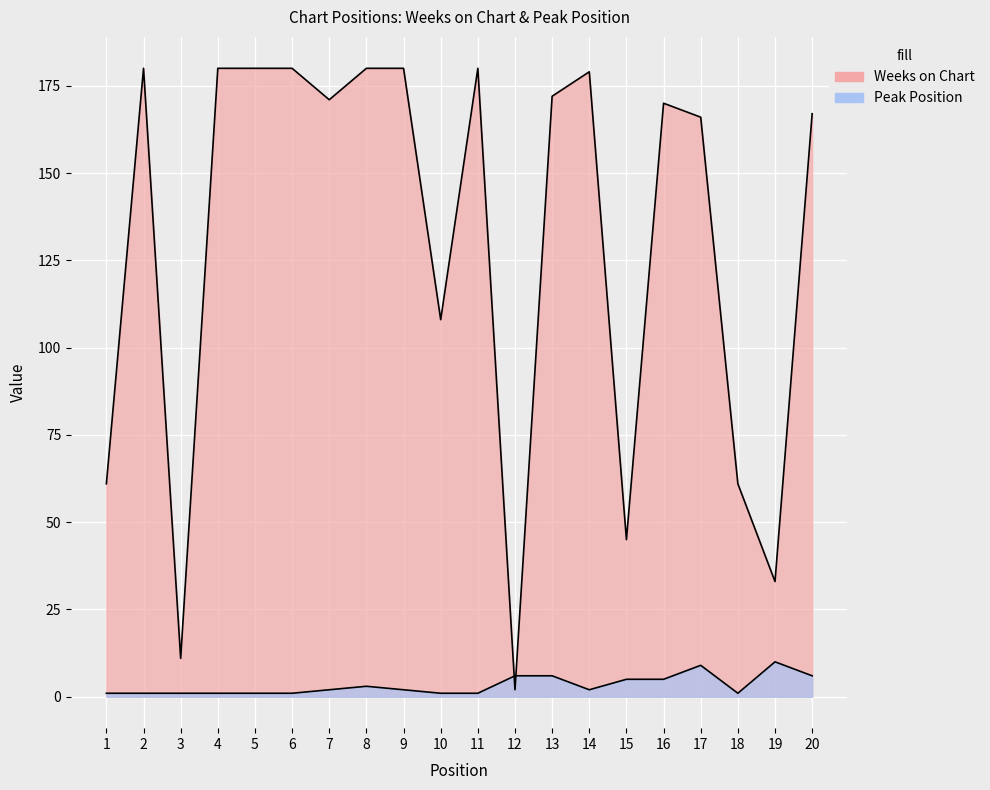

What is the average value of the Weeks on Chart series?

130